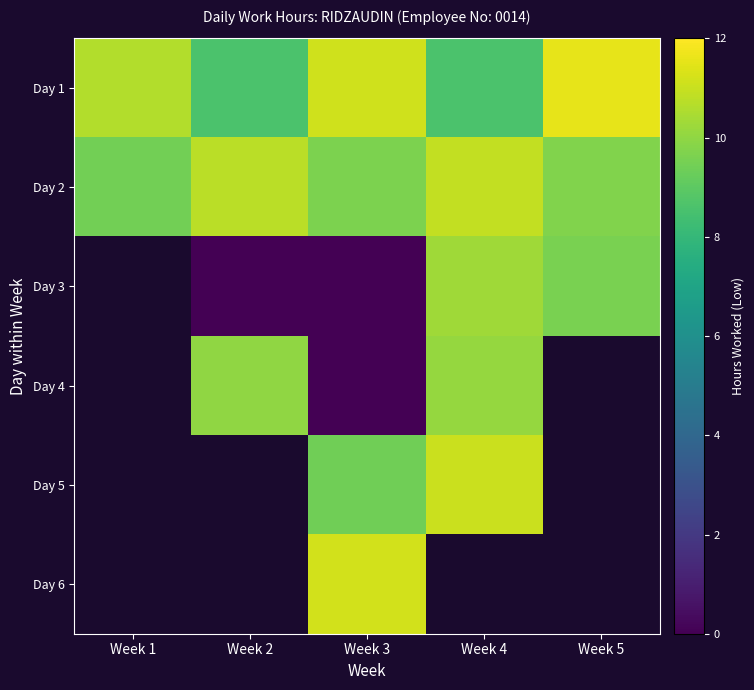

What is the greatest value displayed?

11.6